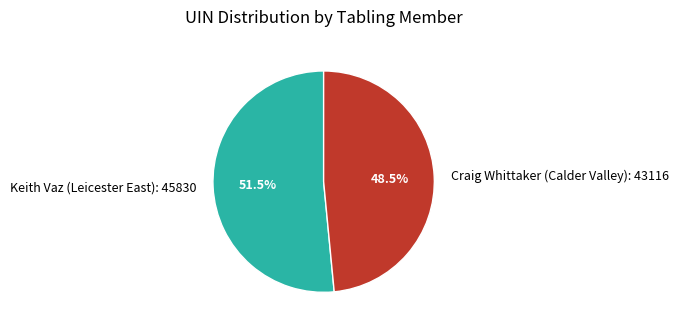

Which category has the biggest portion of the pie?

Keith Vaz (Leicester East)